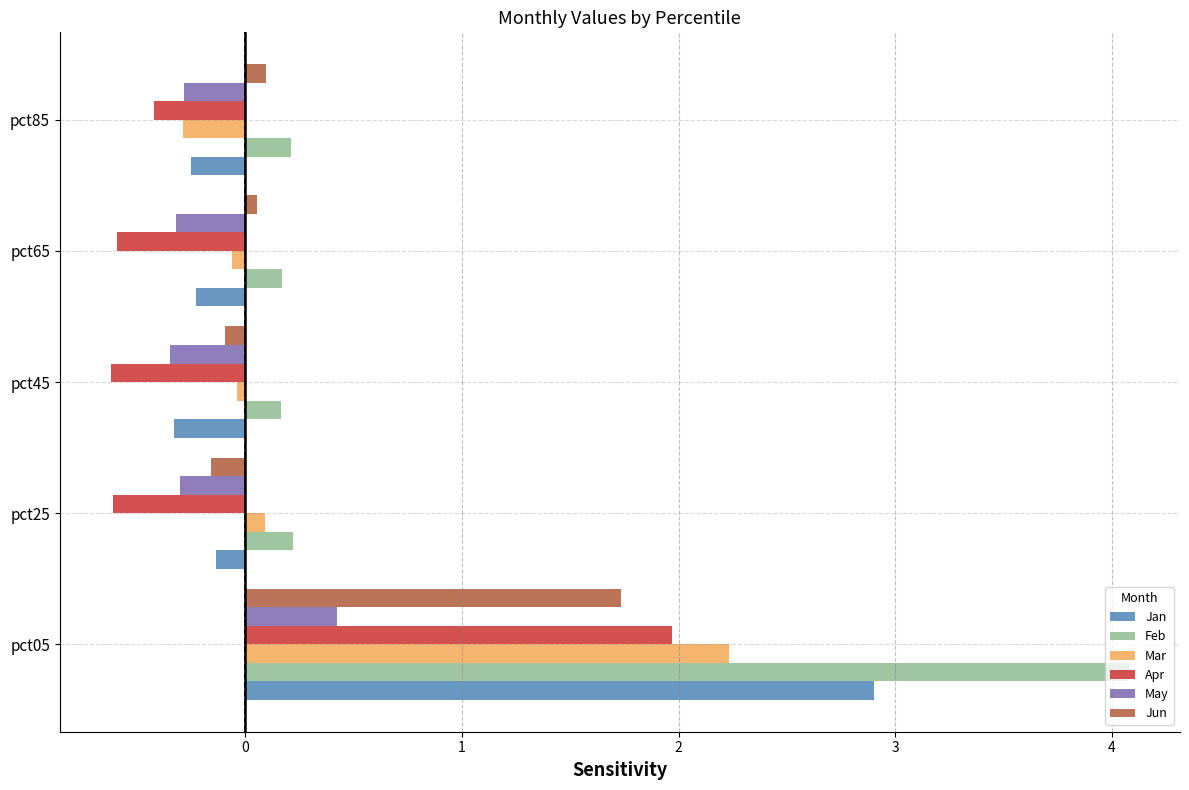

What is the difference between the maximum and second lowest values in the Mar series?

2.3